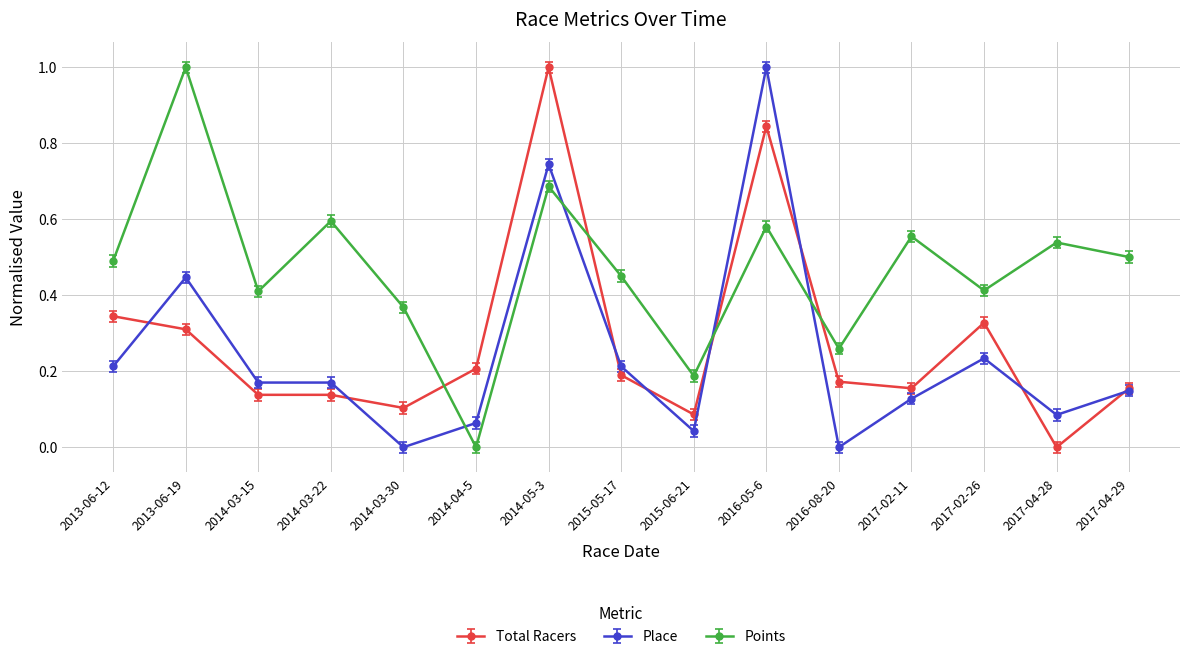

Rank the series at 2017-04-28 from lowest to highest value.

Total Racers, Place, Points